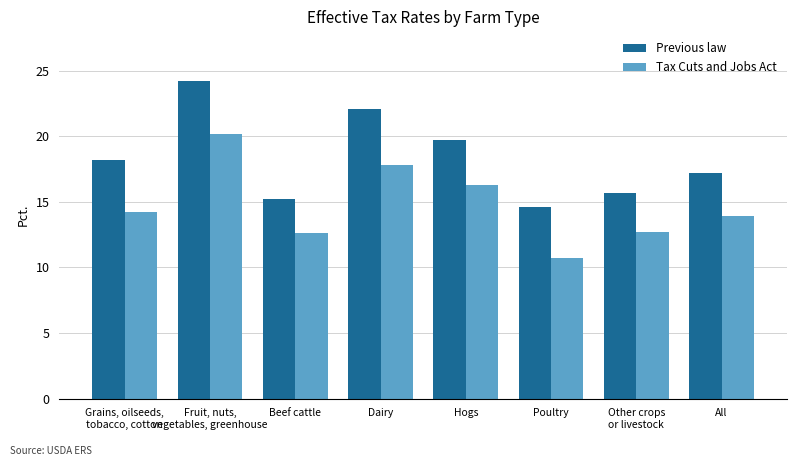

The Tax Cuts and Jobs Act series shows 10.7 at Poultry. True or false?

True